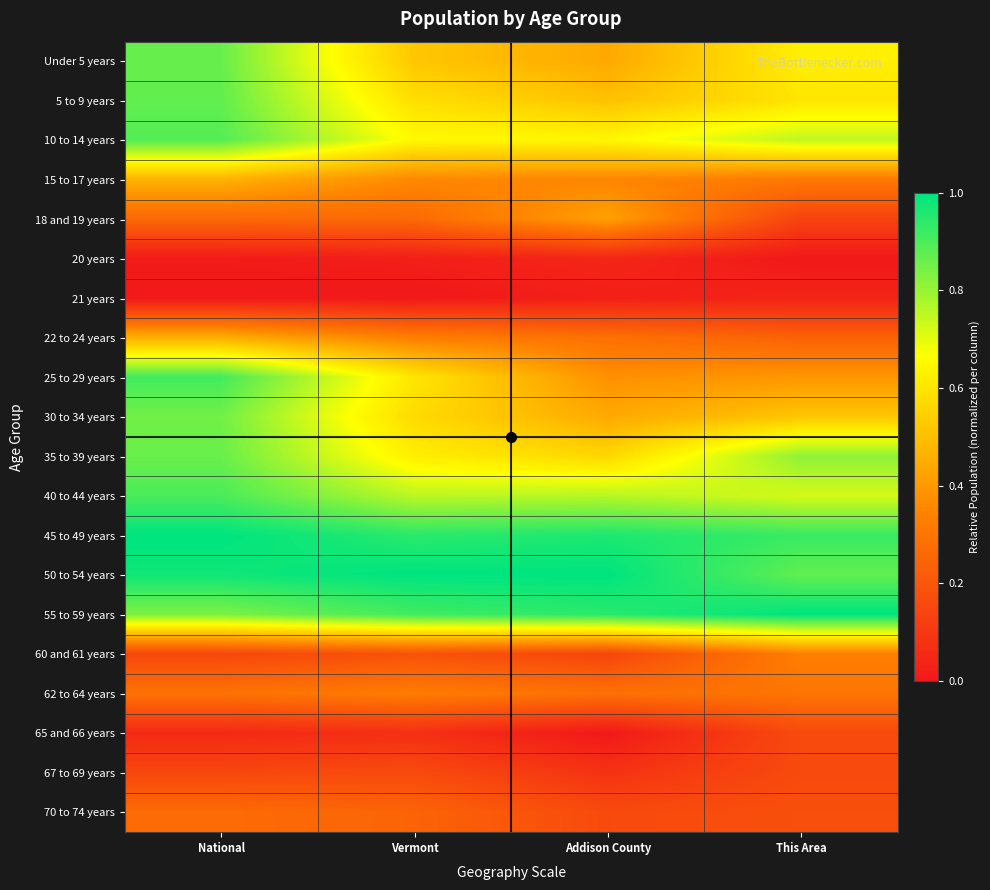

Which category has the highest value across all series?

National